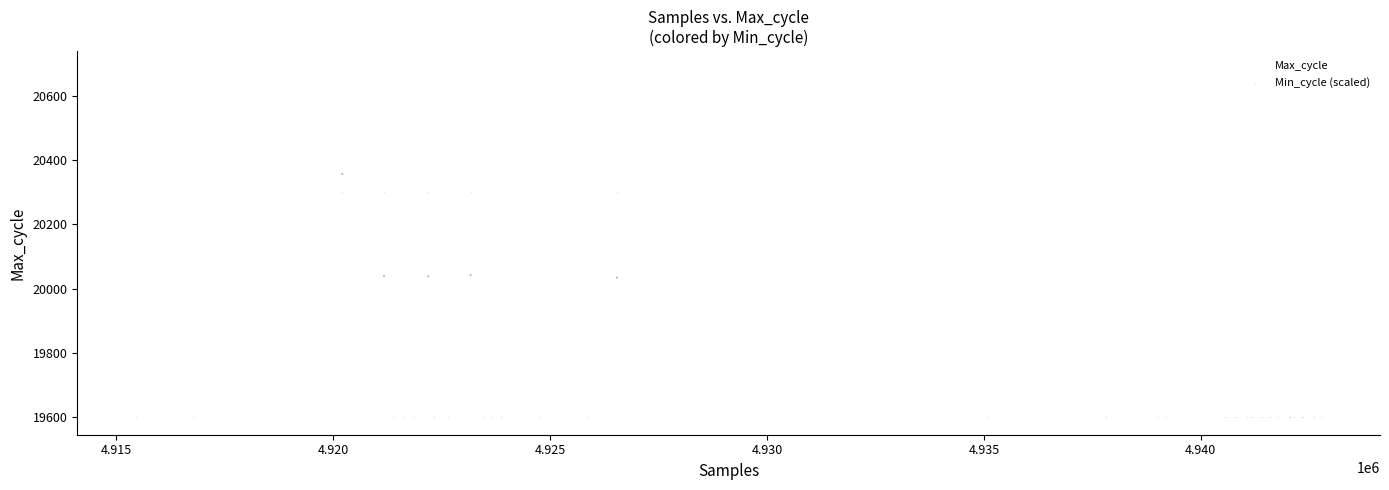

Which series has the widest spread of Y values?

Min_cycle (scaled)